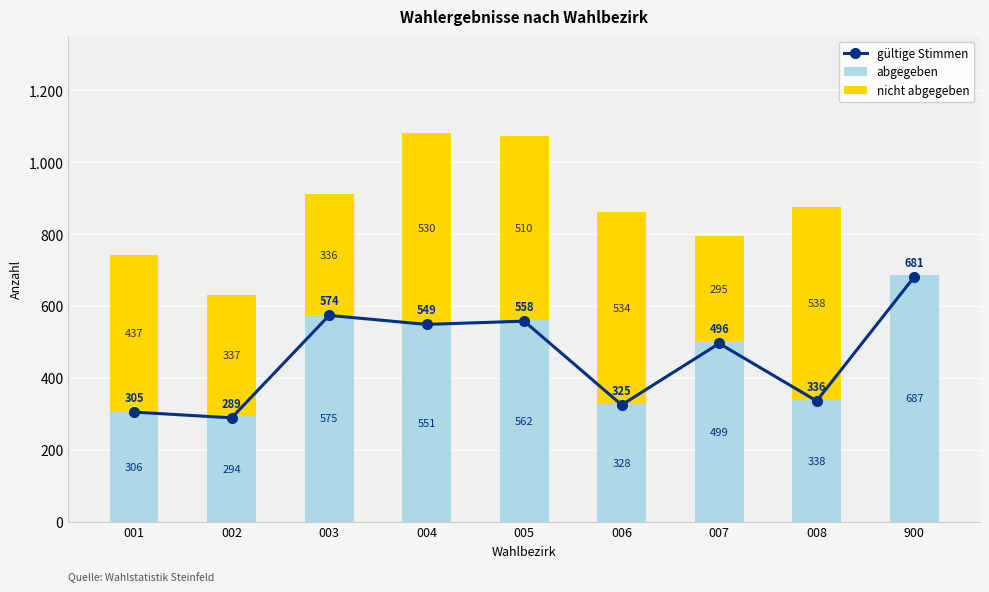

How many data points in abgegeben are above 499?

4